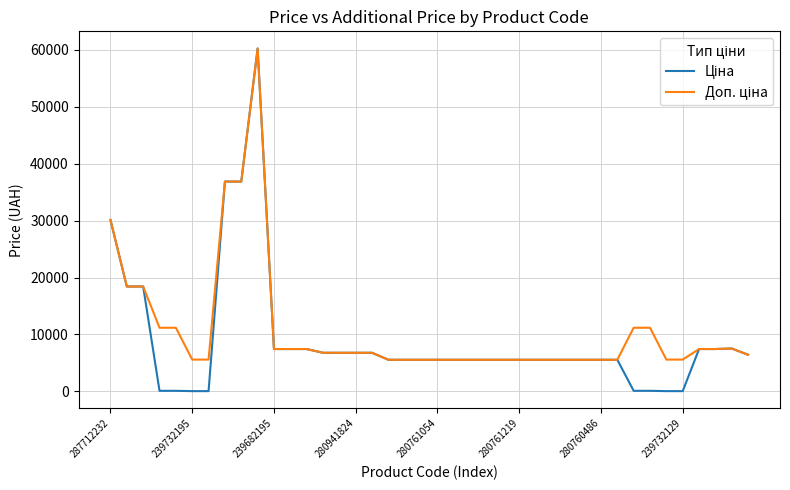

What is the maximum value shown in the chart?

60205.6